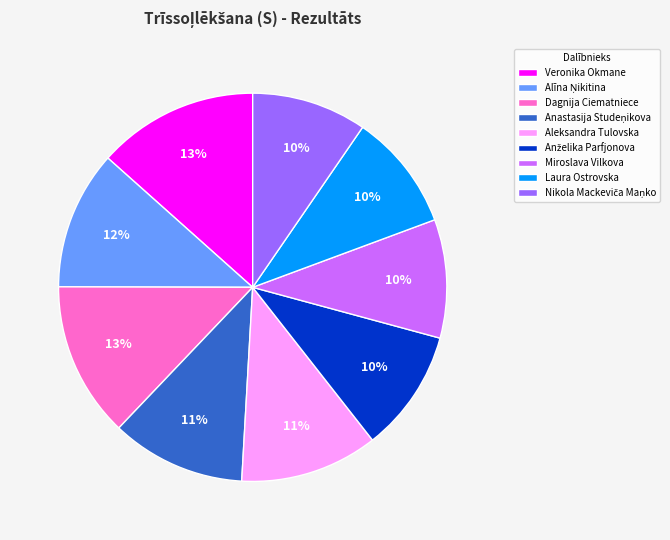

Approximately how many times larger is the value at Dagnija Ciematniece compared to Laura Ostrovska?

1.3